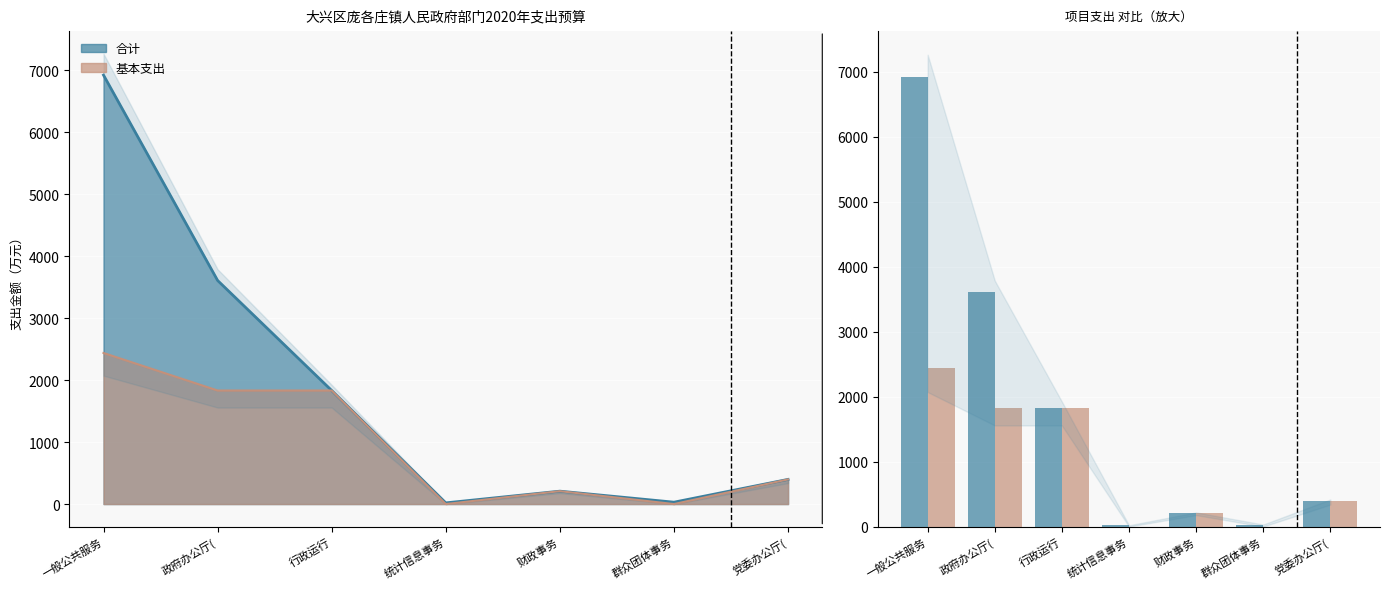

At which label does 合计 first exceed 397?

一般公共服务